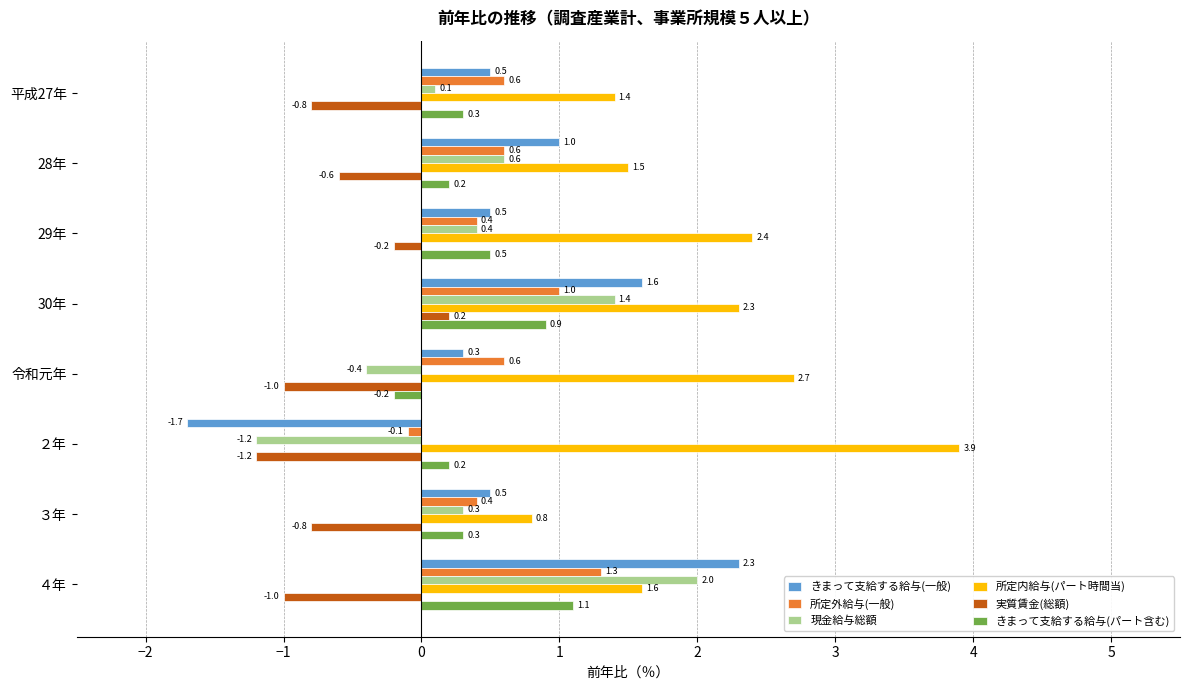

Which series has the widest spread of values?

きまって支給する給与(一般)